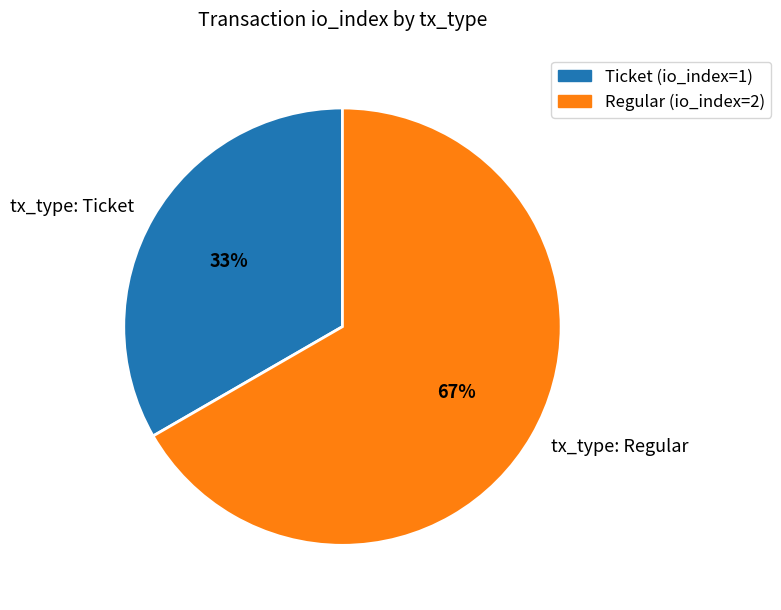

To the nearest percent, what is the combined percentage of tx_type: Regular and tx_type: Ticket?

100%